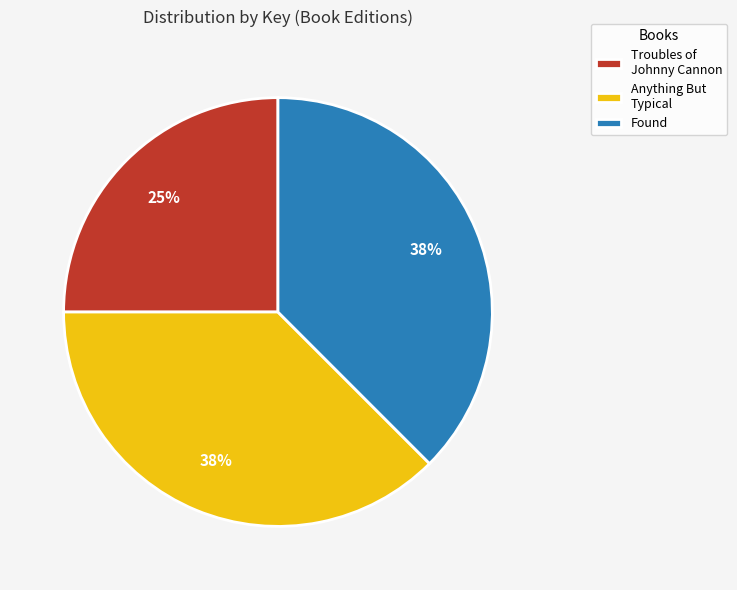

Does any single category account for the majority?

No